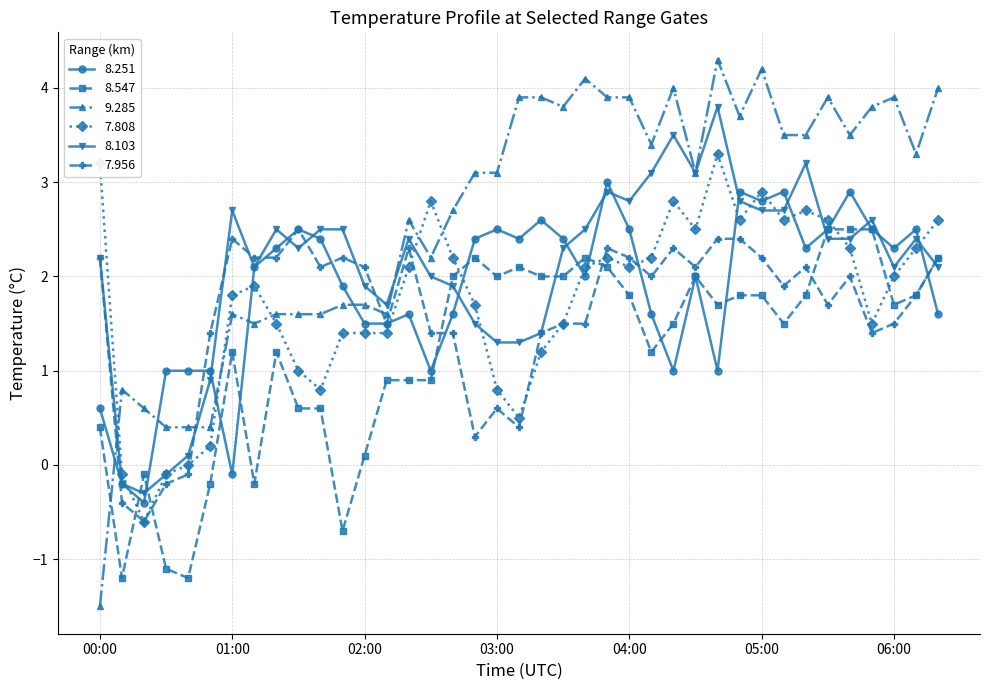

Which series ends up on top after the final intersection of 7.808 and 8.547?

7.808